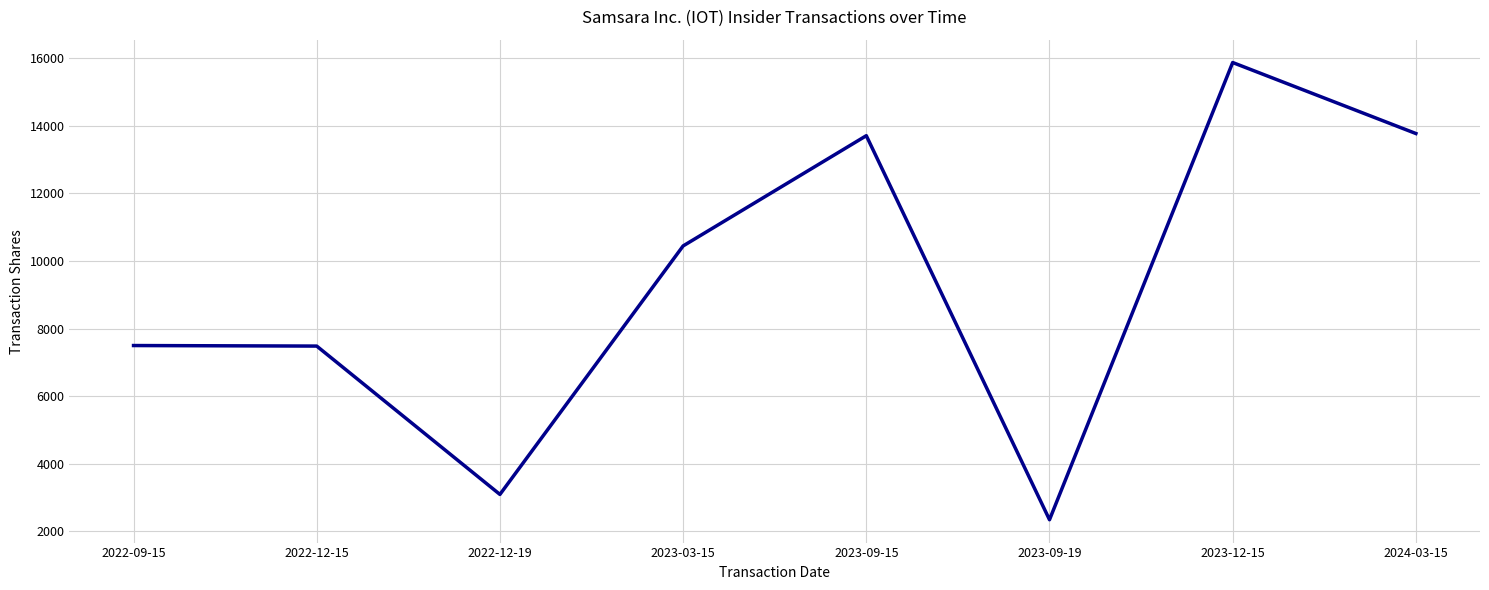

What is the approximate value at 2022-12-19, to the nearest 10?

3090